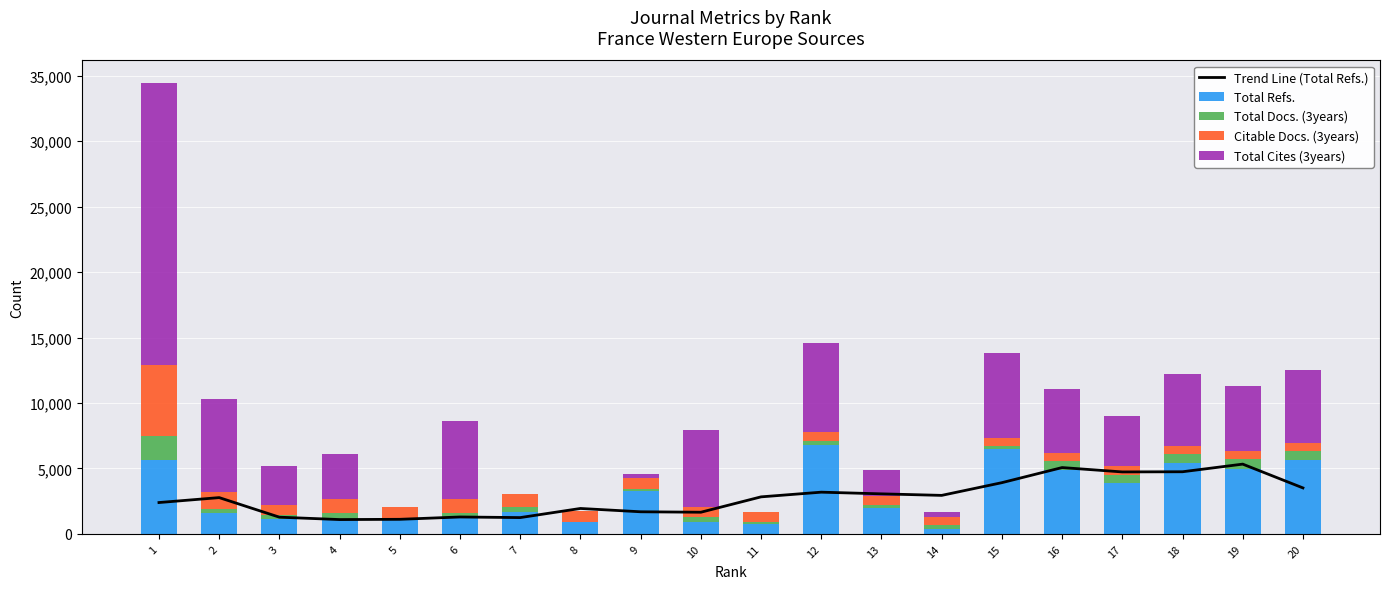

Are the bars horizontal?

No